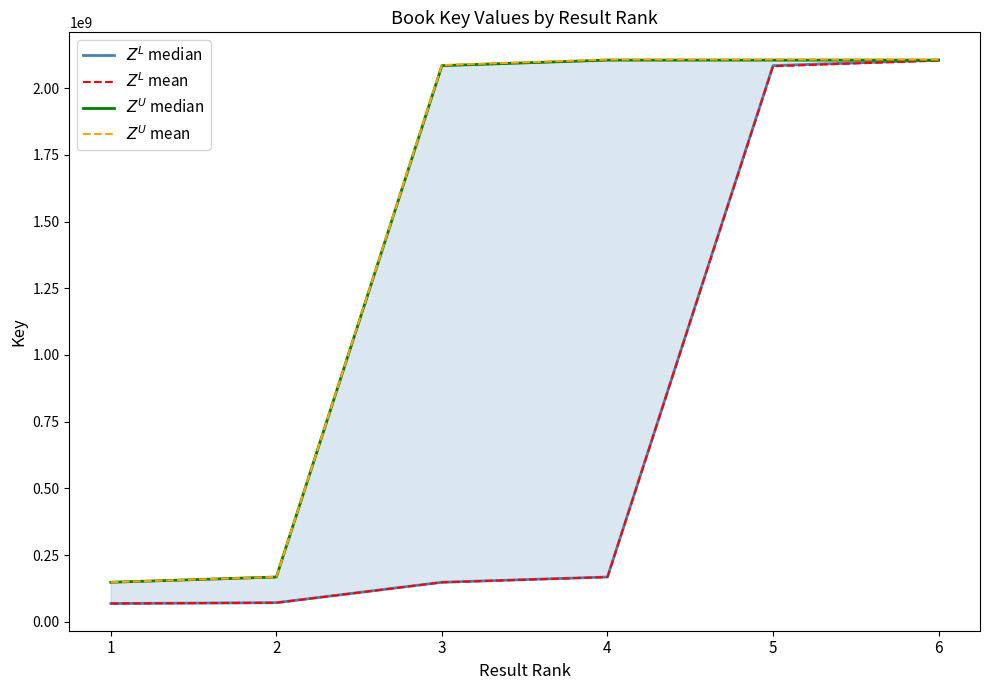

True or false: $Z^L$ mean has more than 2 points higher than both neighbors.

False